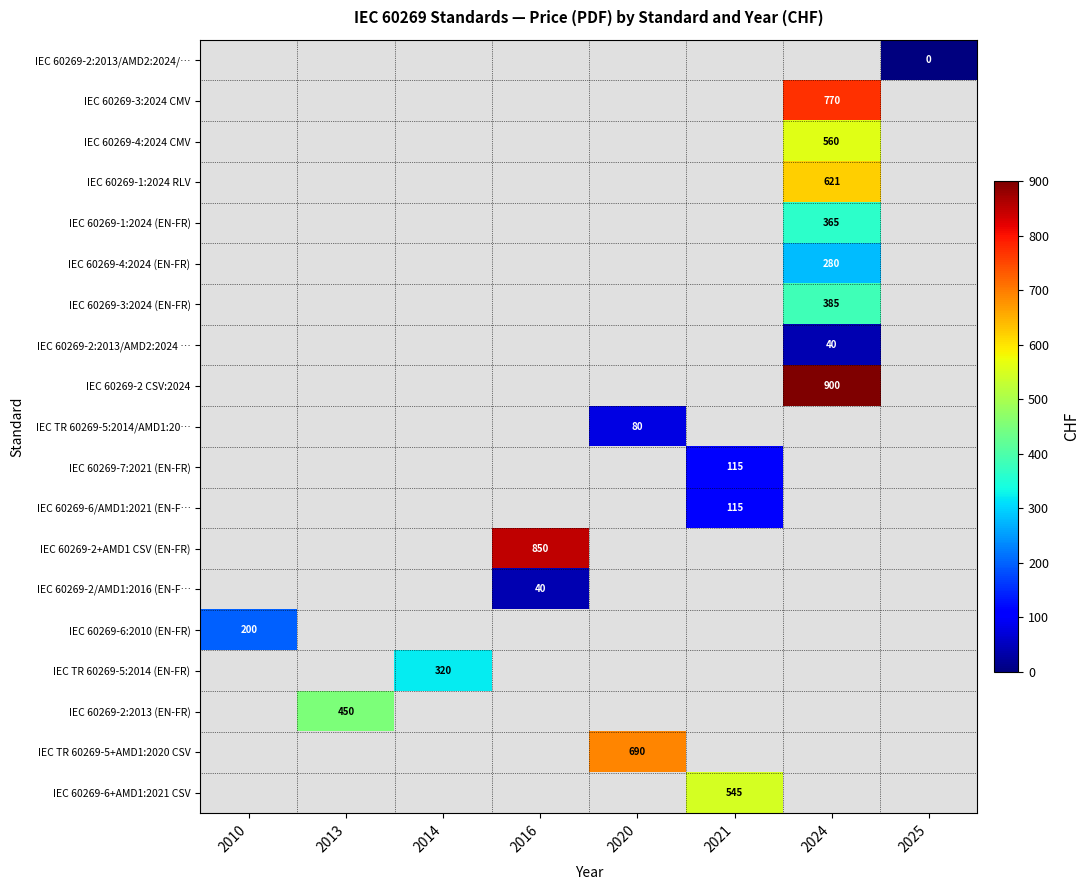

The value of IEC TR 60269-5:2014/AMD1:20… at 2020 is 80. True or false?

True